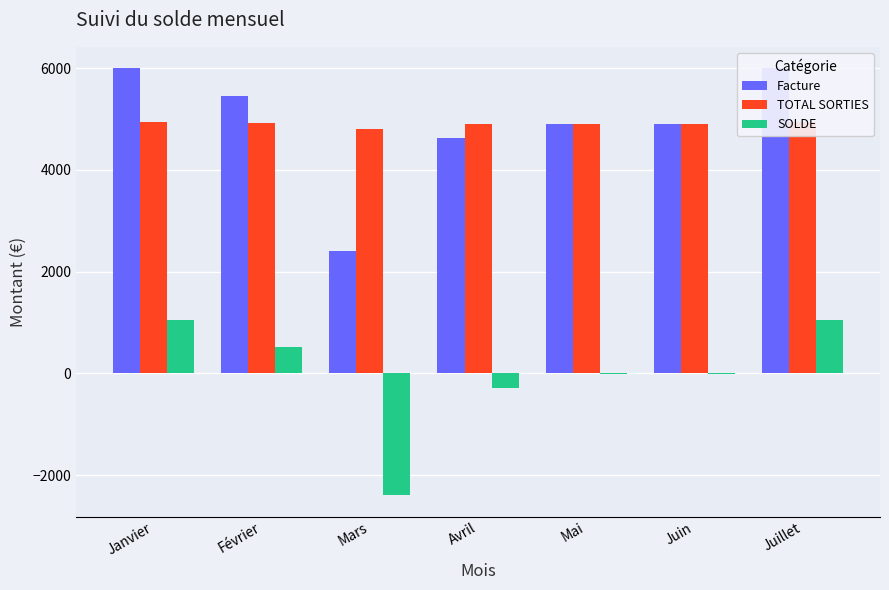

What are all the series names shown in the legend?

Facture, TOTAL SORTIES, SOLDE